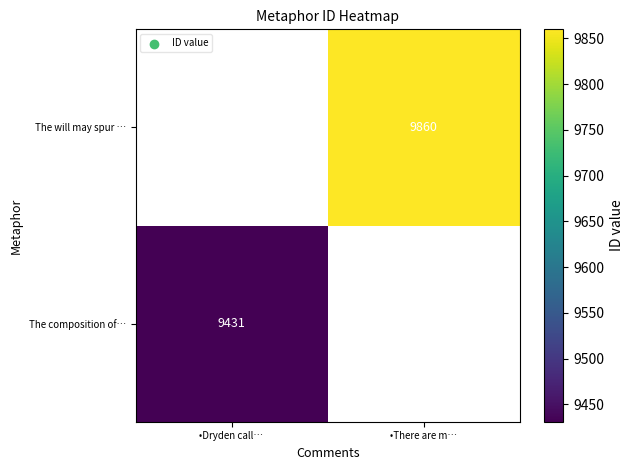

True or false: The composition of… has a value of 9431 at •Dryden call….

True